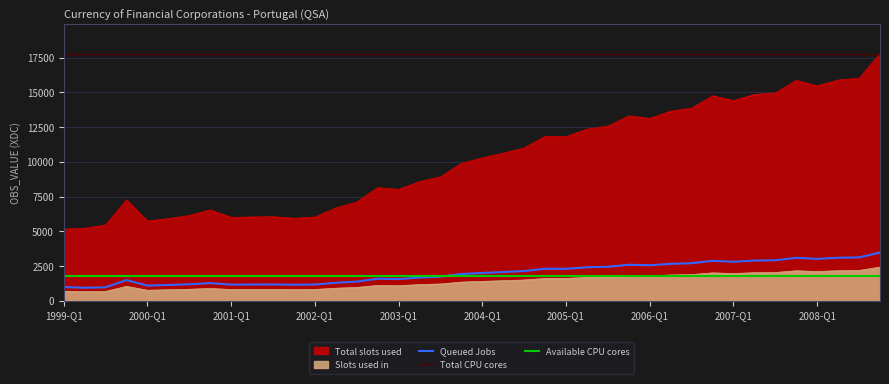

True or false: Total CPU cores and Queued Jobs intersect in this chart.

False